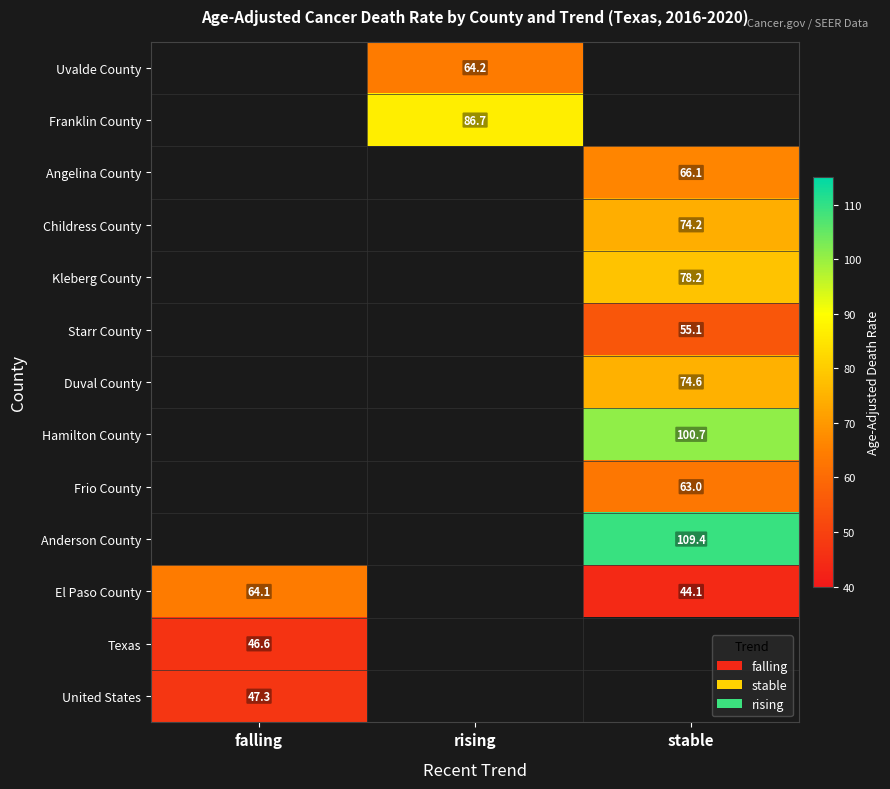

True or false: Franklin County has a value of 125.0 at rising.

False